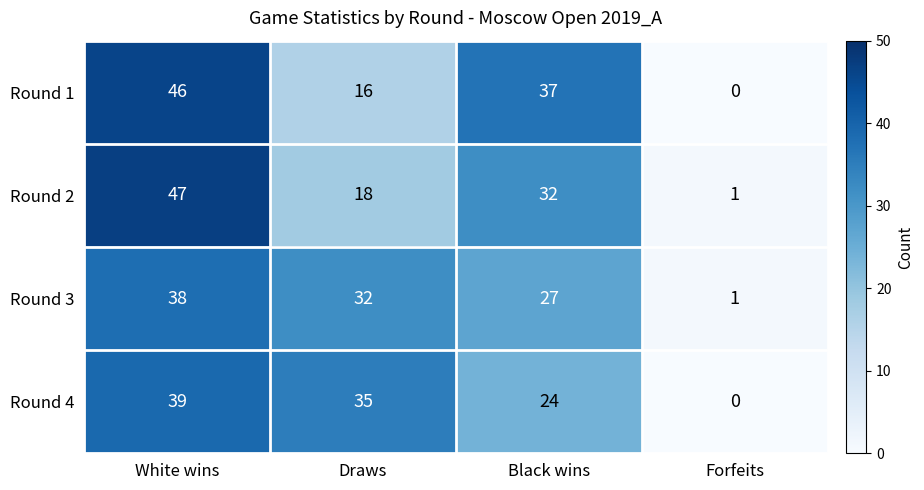

What is the maximum value shown in the chart?

47